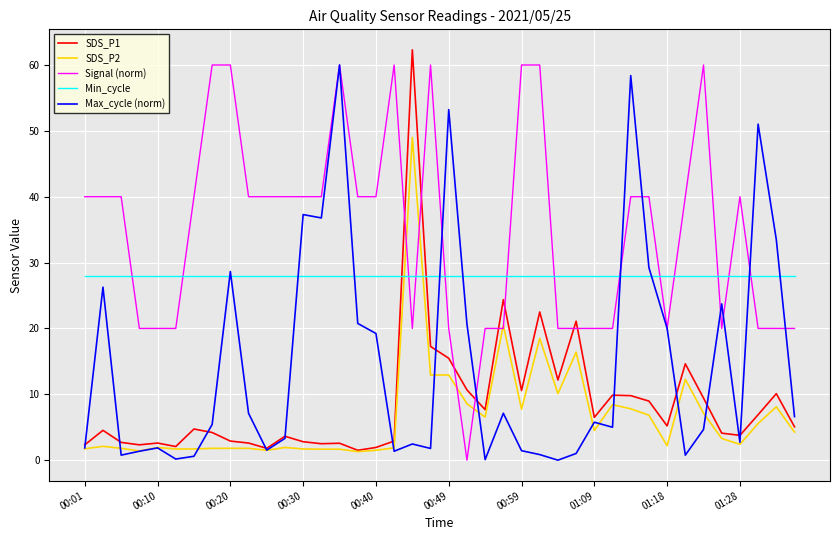

Is this an area chart (filled region under the line)?

No